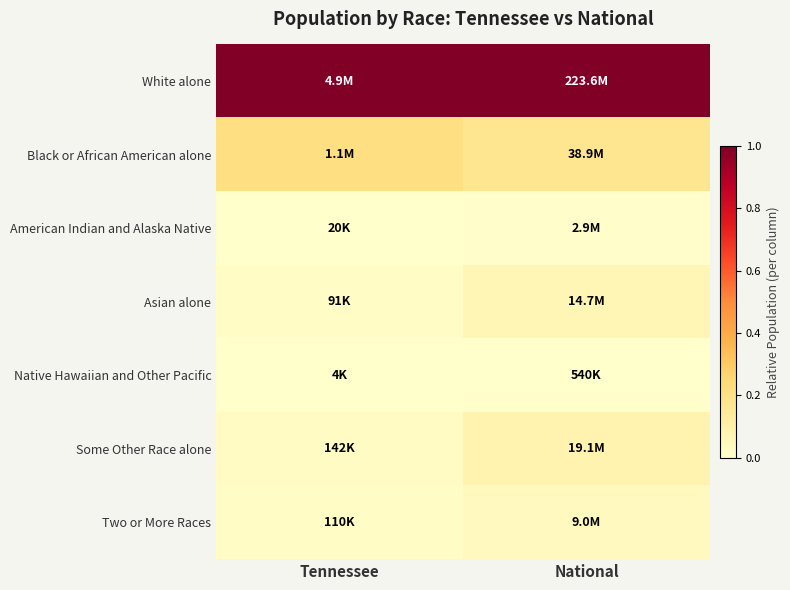

At how many categories does at least one series exceed 0?

2